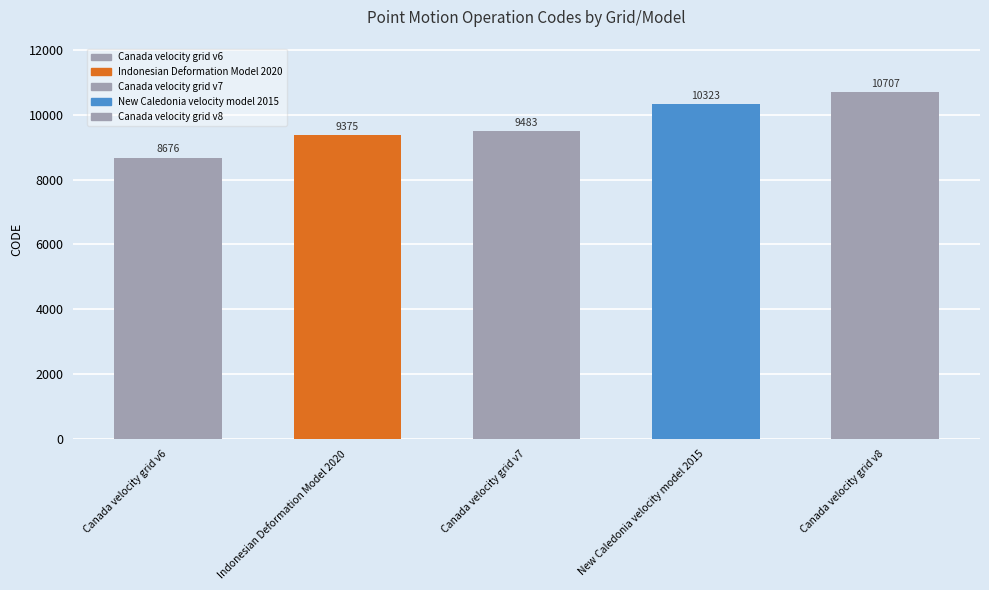

How many bars are there in total?

5